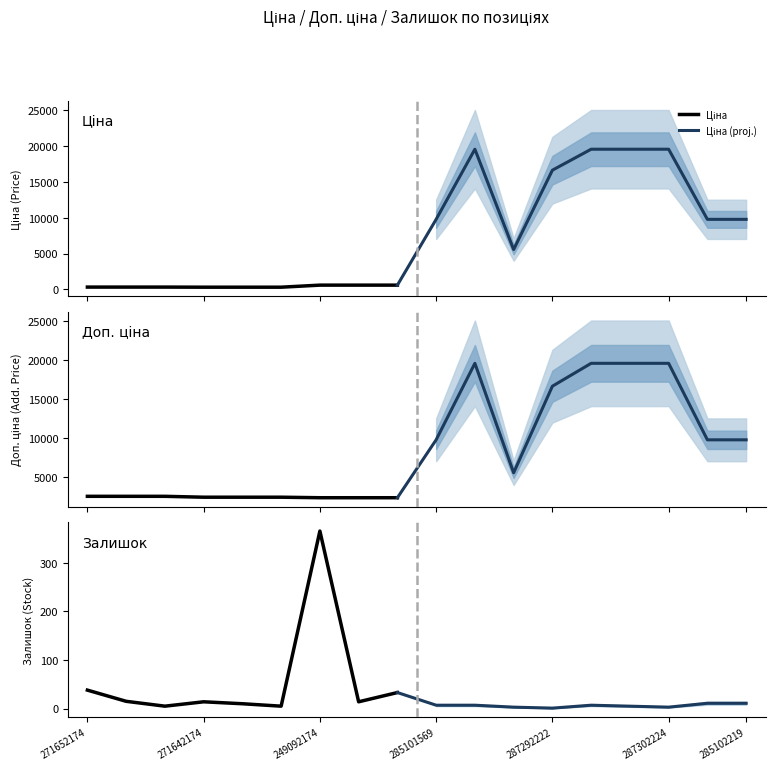

True or false: Ціна and Залишок cross at least once.

False